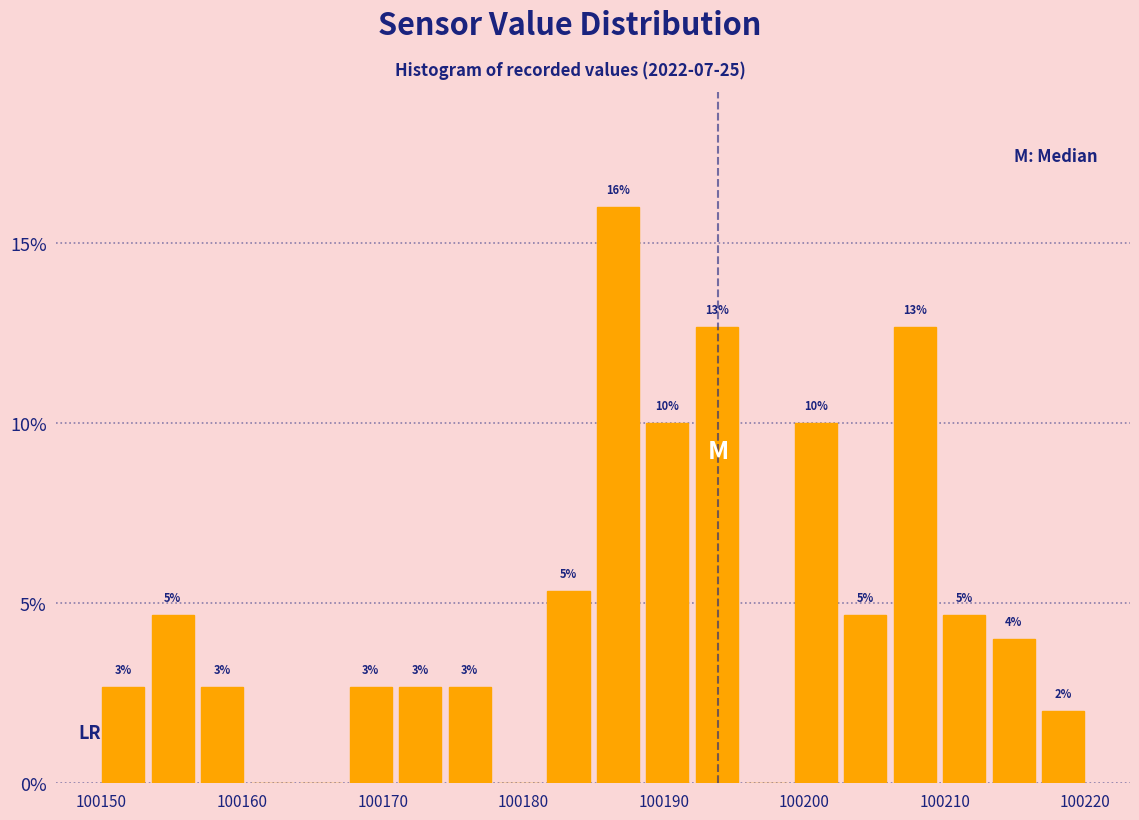

Read against the x-axis, roughly where is the centre of the tallest bar?

100187